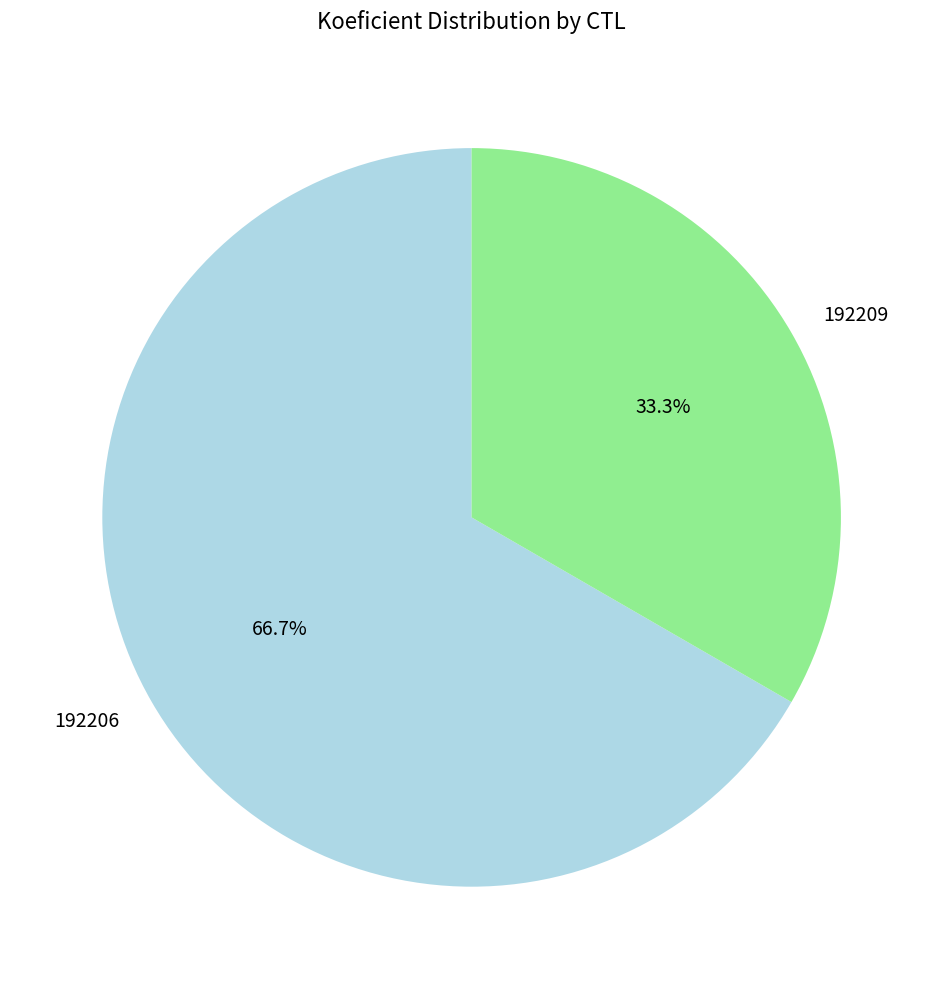

The 192209 slice represents 45% of the pie. True or false?

False